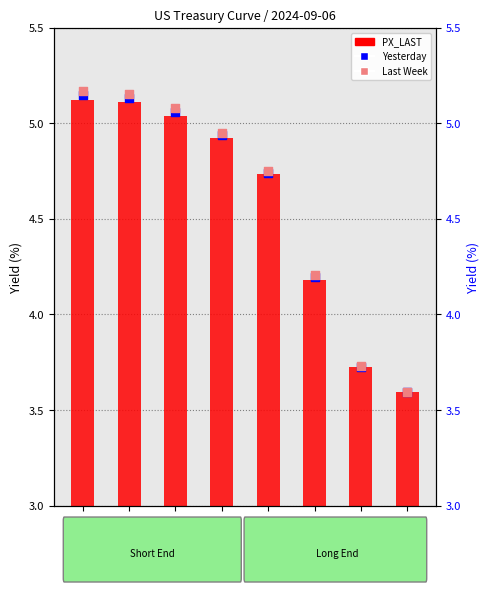

At how many categories does at least one series exceed 3?

8